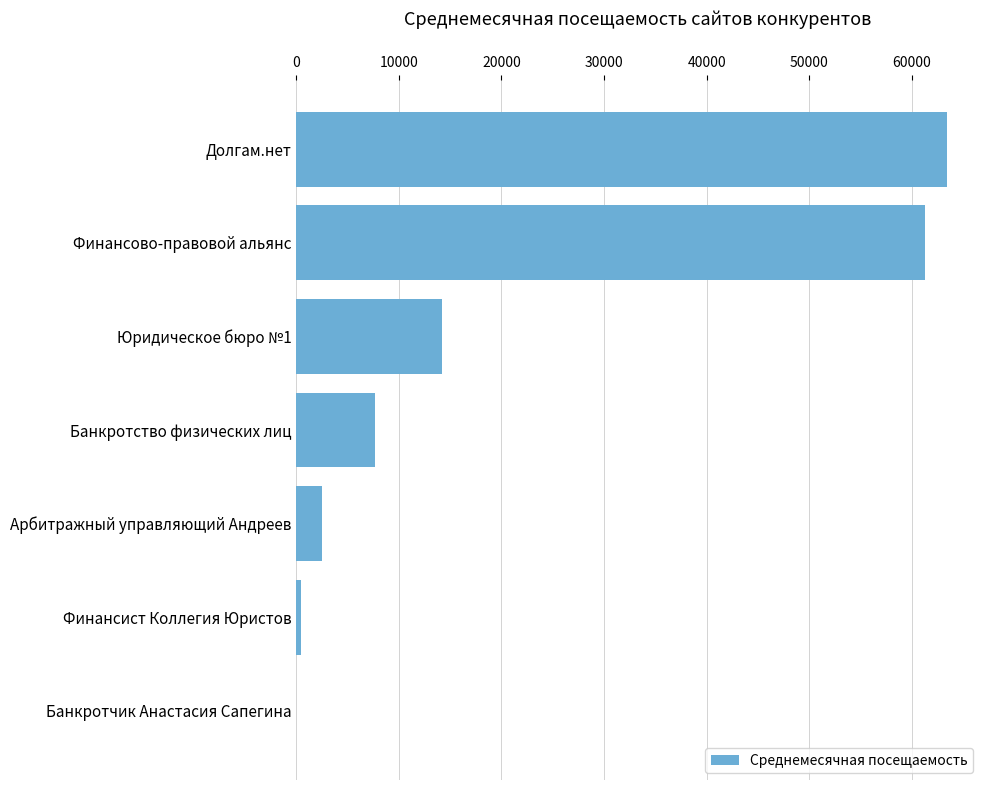

What is the greatest value displayed?

63463